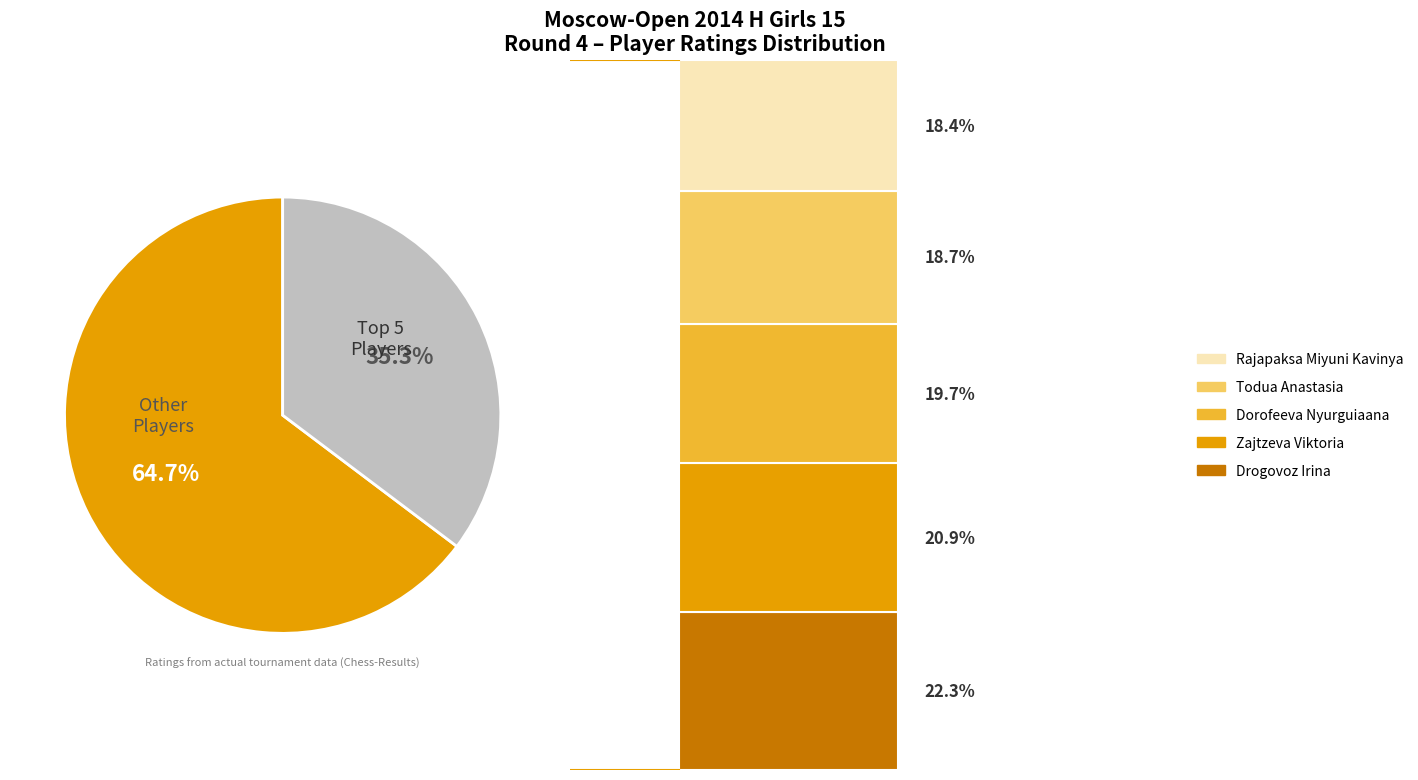

How many slices are in this pie chart?

2